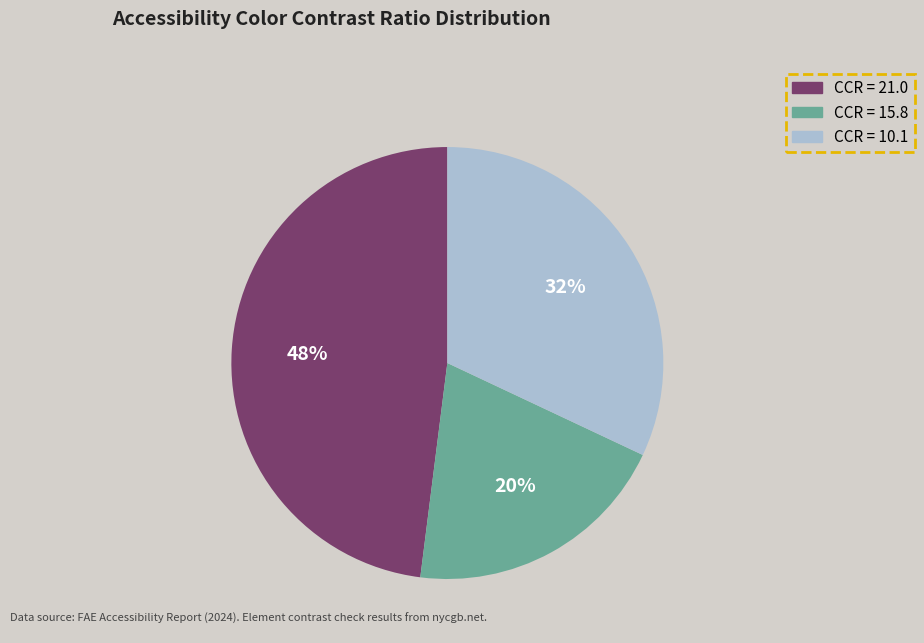

How many slices are in this pie chart?

3